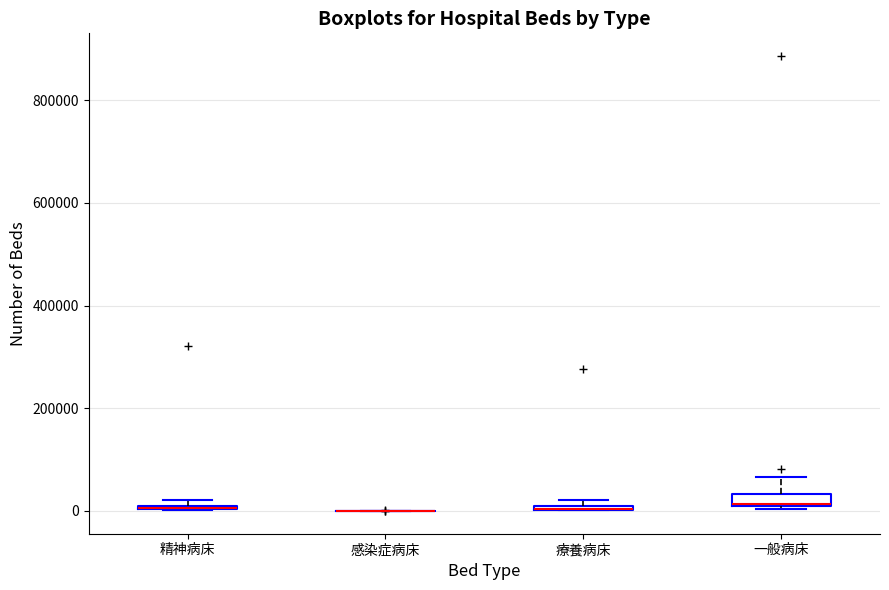

Where is the lower edge of the box for 療養病床 on the y-axis? The values are not printed on the chart, so give them approximately, as read against the axis.

0